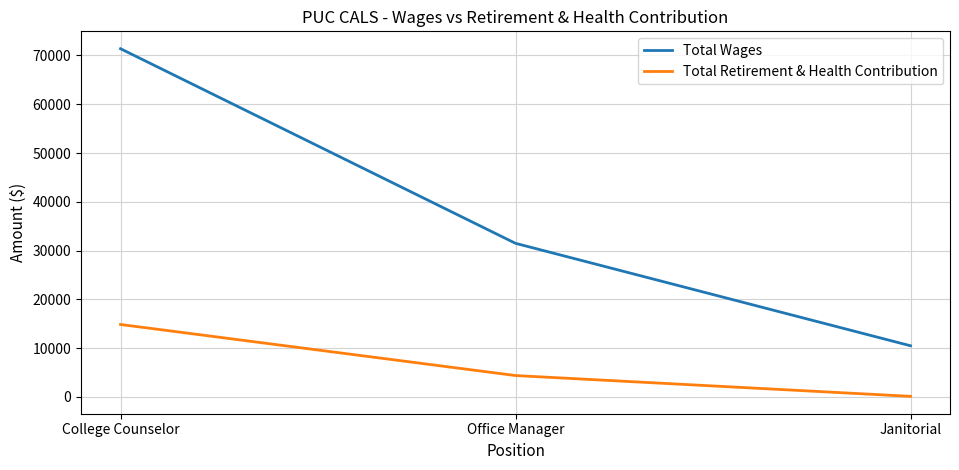

How many lines are shown in the chart?

2